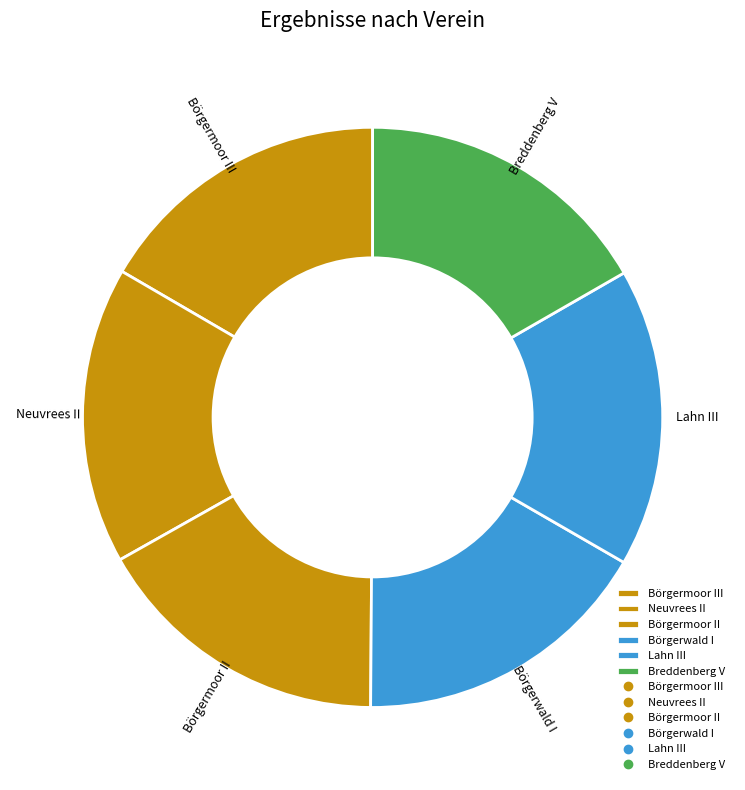

Approximately how many times larger is the value at Lahn III compared to Breddenberg V?

1.0